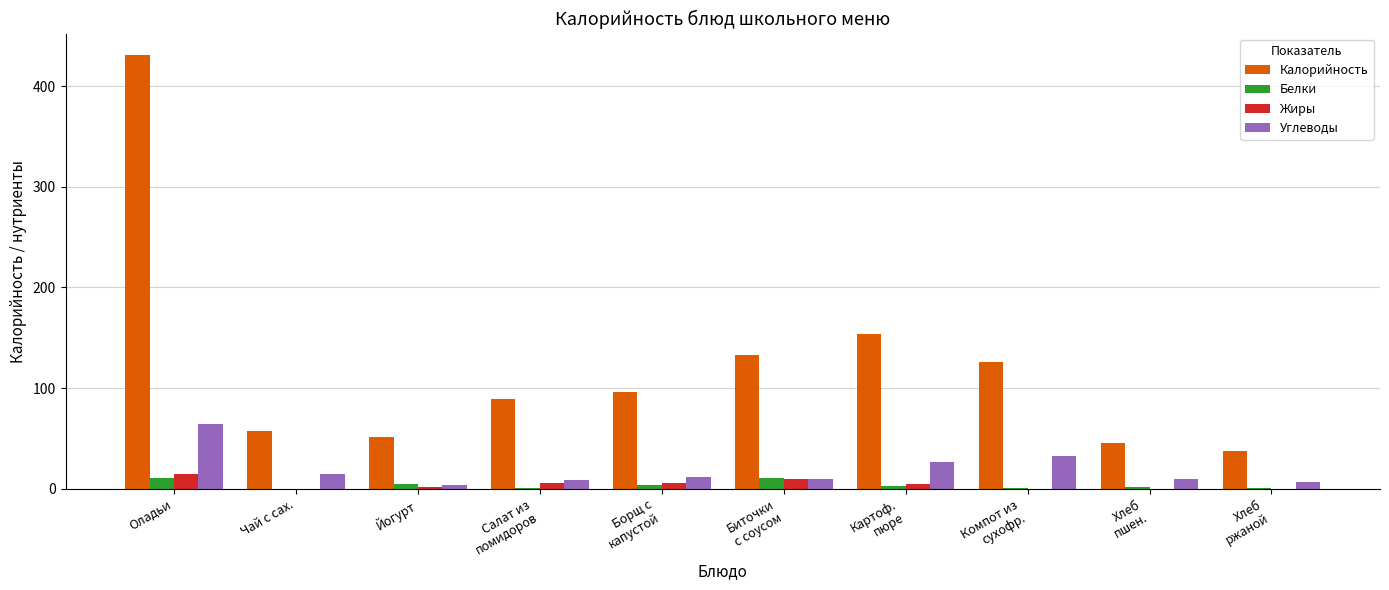

How many series are shown in this chart?

4